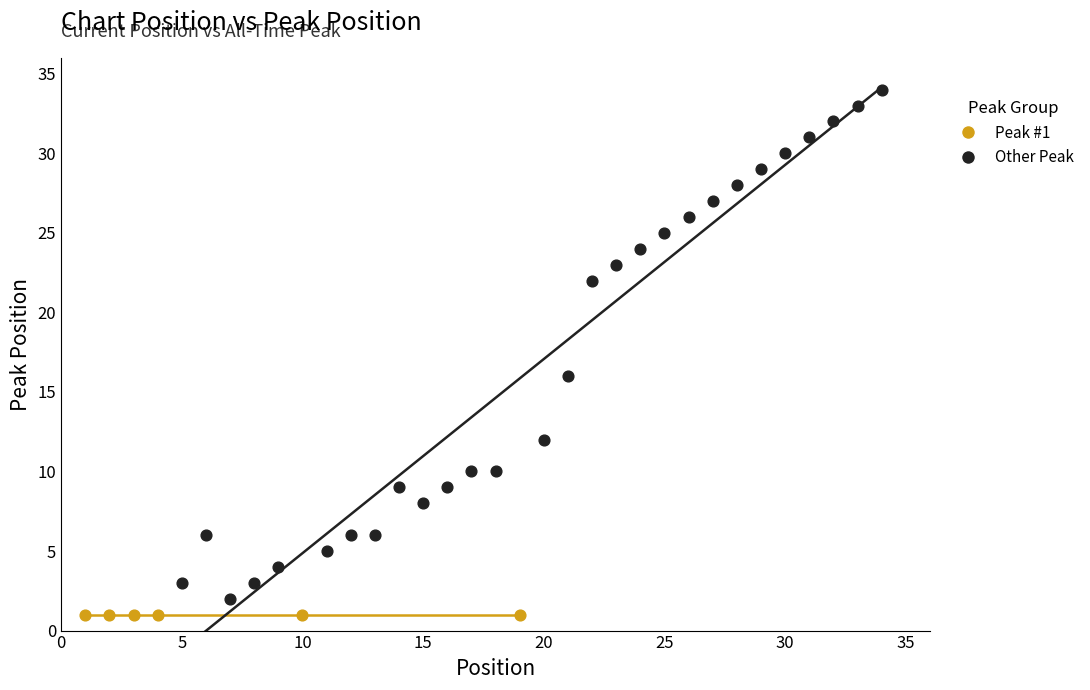

Which series reaches the maximum Y coordinate?

Other Peak